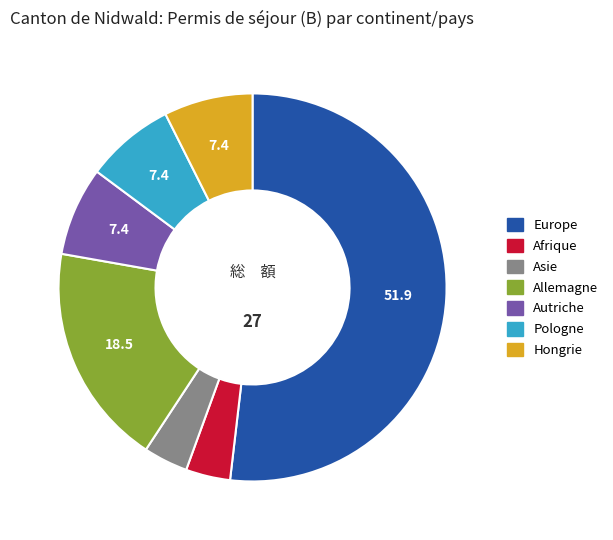

Which category has the biggest portion of the pie?

Europe